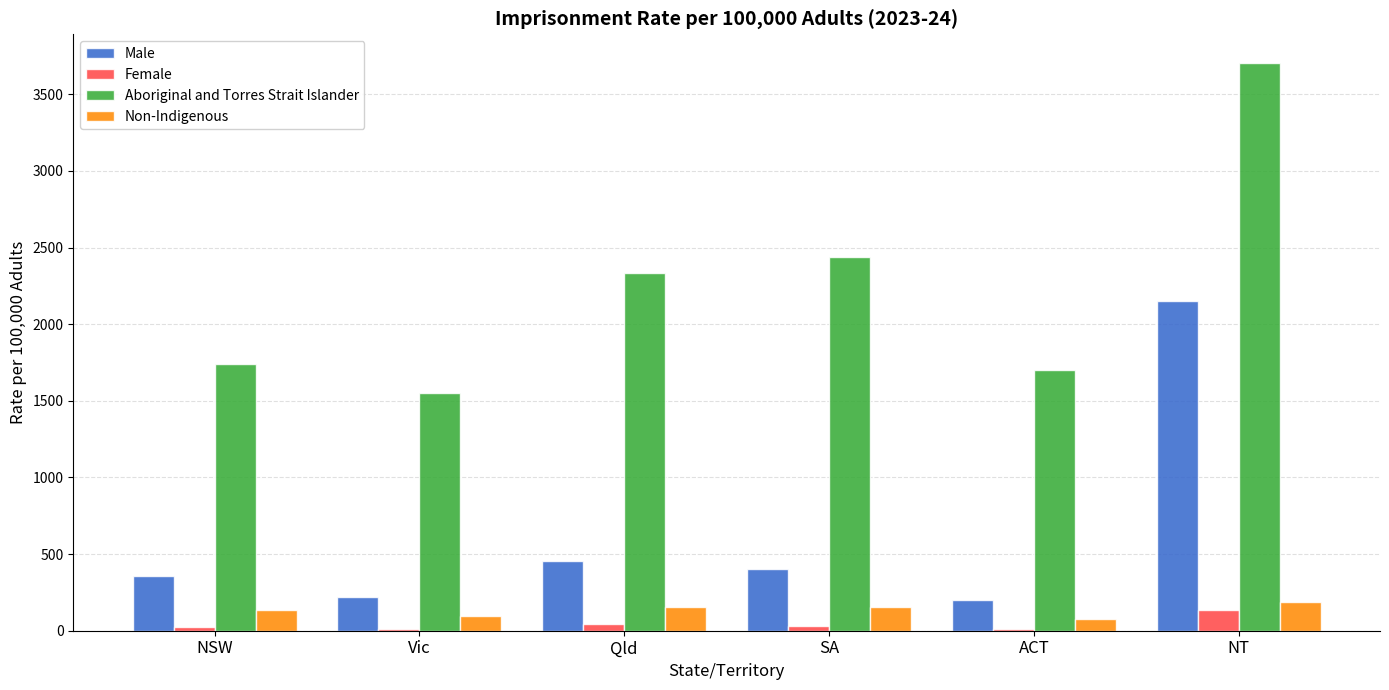

What is the sum of the Aboriginal and Torres Strait Islander values at ACT and Vic?

3247.1